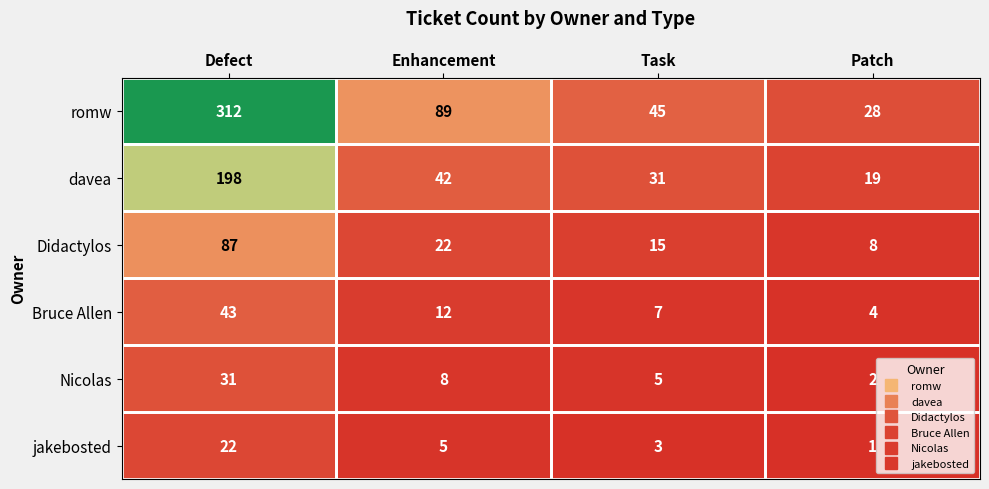

How many distinct data groups are displayed?

6